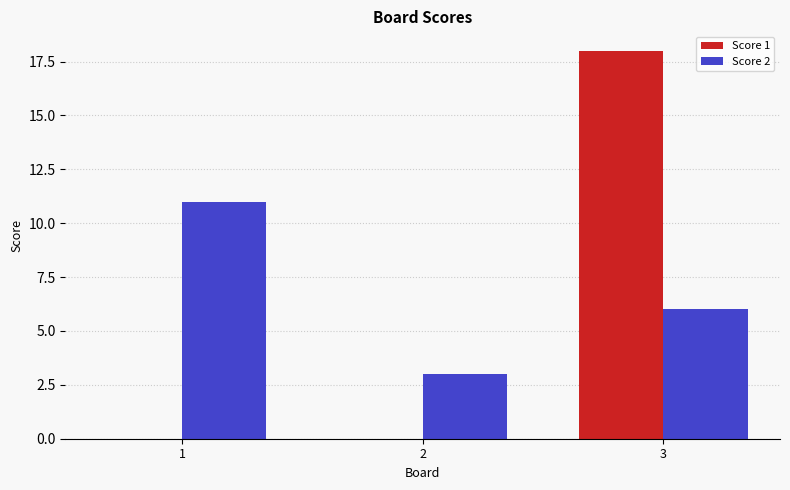

At which category is the sum across all series the highest?

3